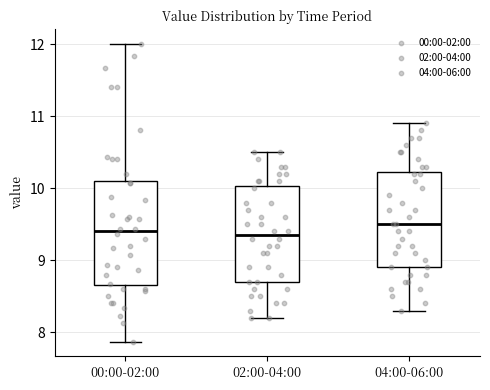

Where does the lower whisker of the box for 04:00-06:00 end on the y-axis? The values are not printed on the chart, so give them approximately, as read against the axis.

8.3